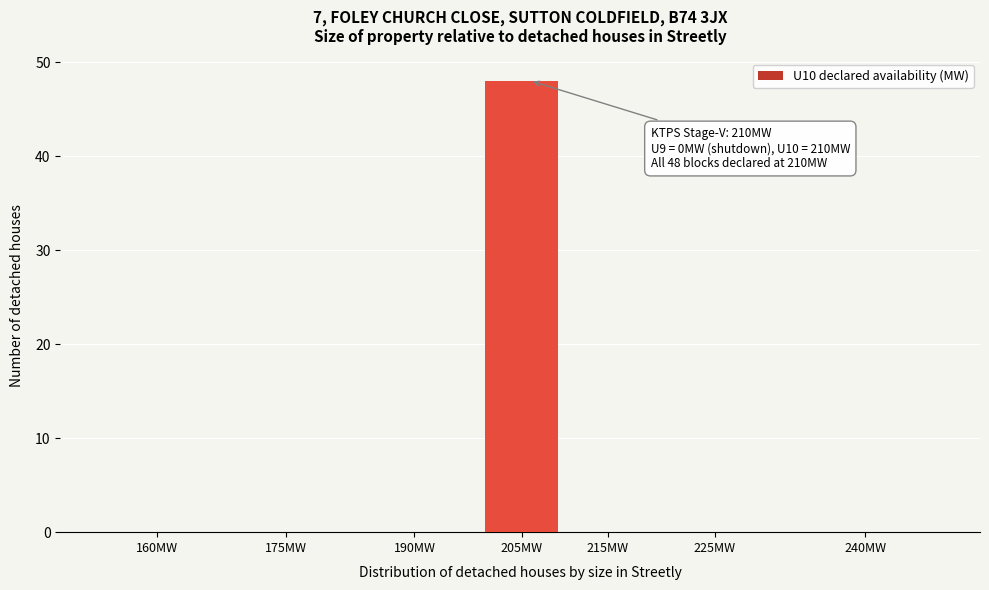

Reading left to right, transcribe all the data shown in this chart.

160MW=0	175MW=0	190MW=0	205MW=48	215MW=0	225MW=0	240MW=0